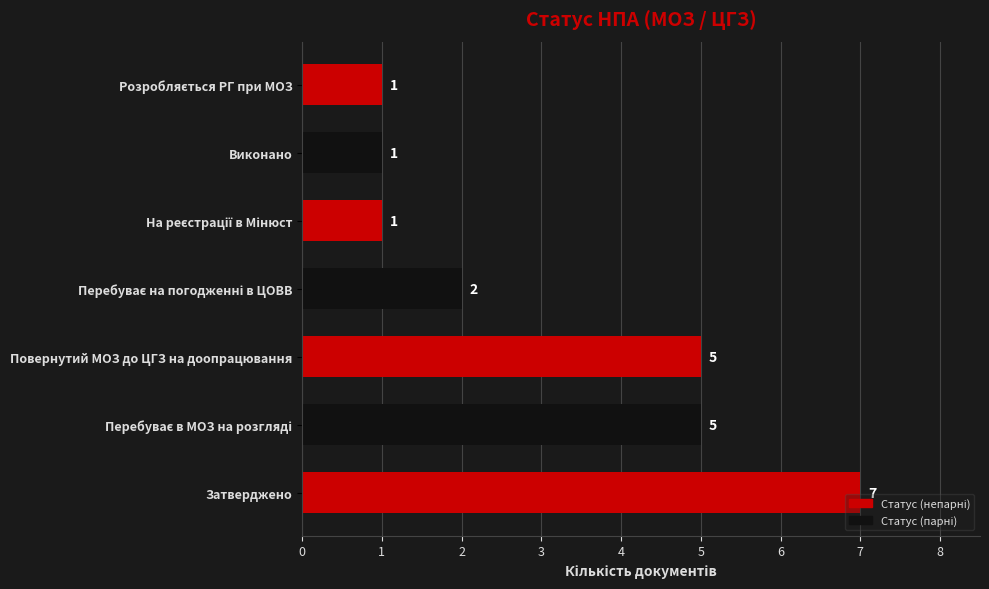

What is the minimum value shown in the chart?

1